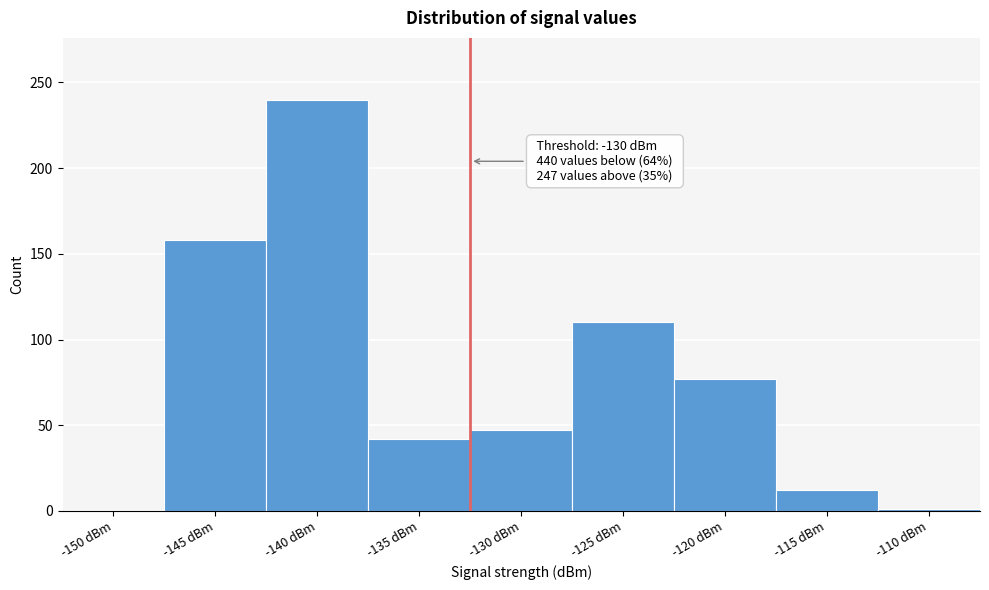

What is the greatest value displayed?

240